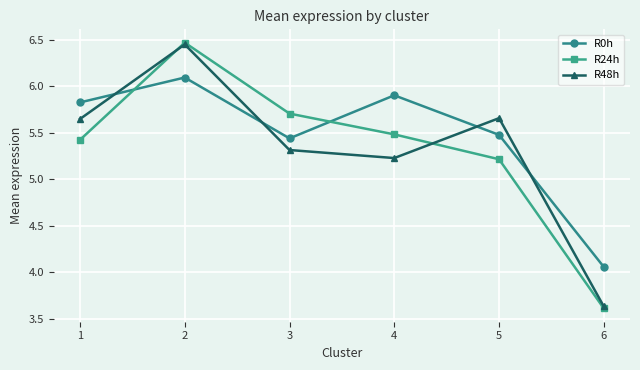

Where is R24h nearest to the value 5?

5